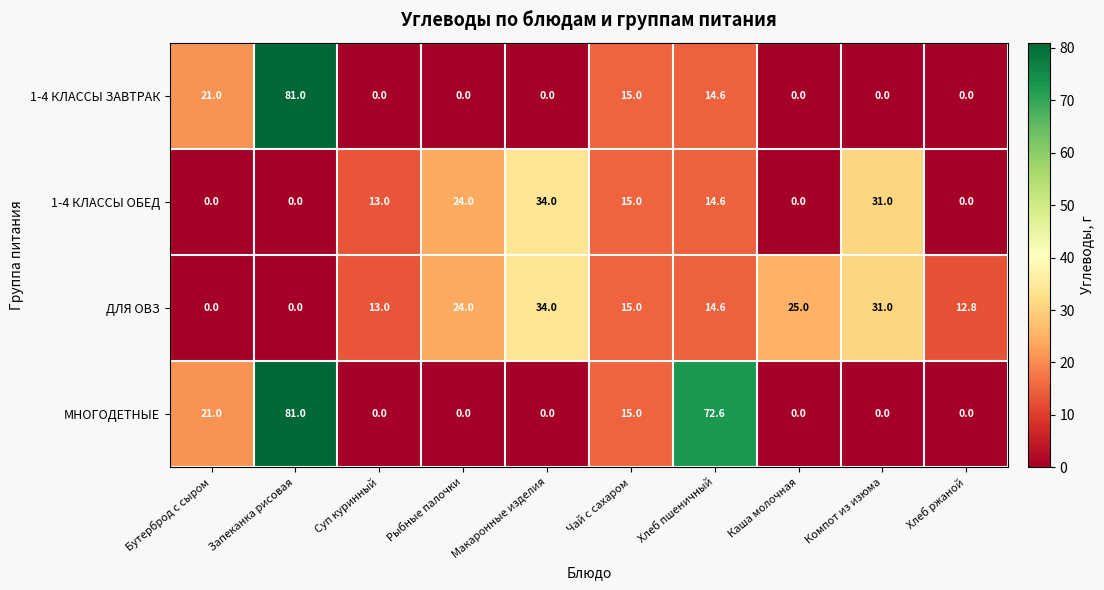

Where does the ДЛЯ ОВЗ series first go above 15?

Рыбные палочки